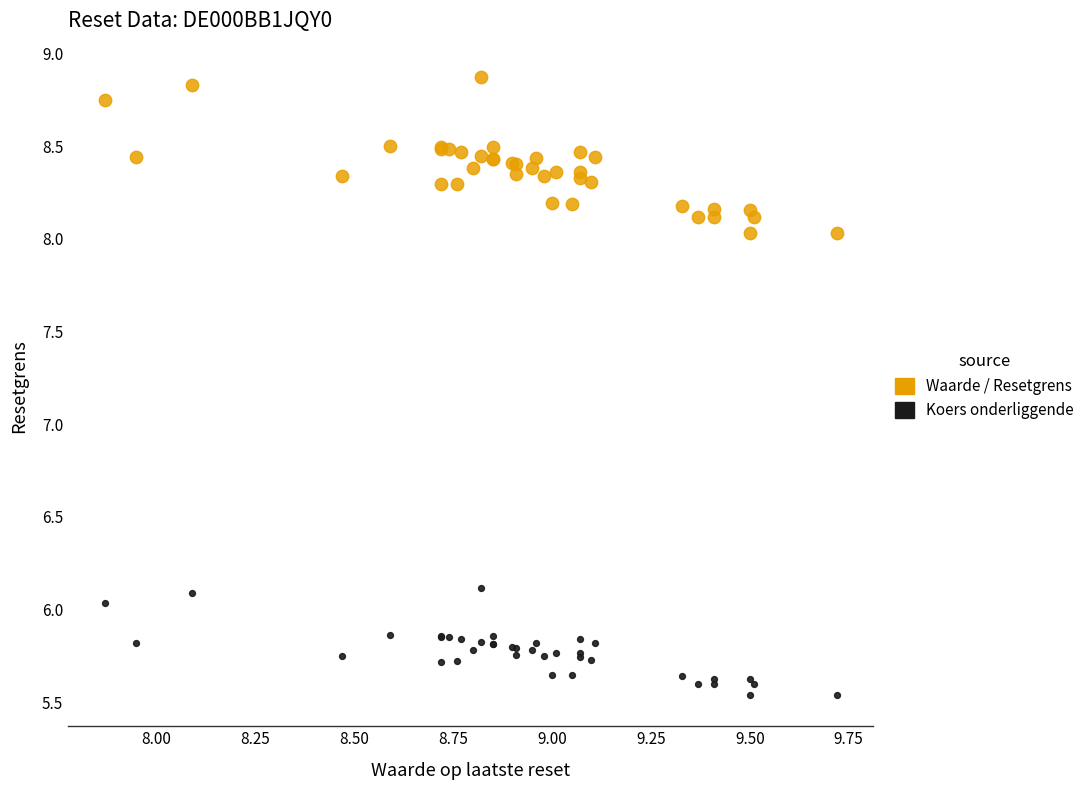

Which series has the largest Y range (max minus min)?

Waarde / Resetgrens